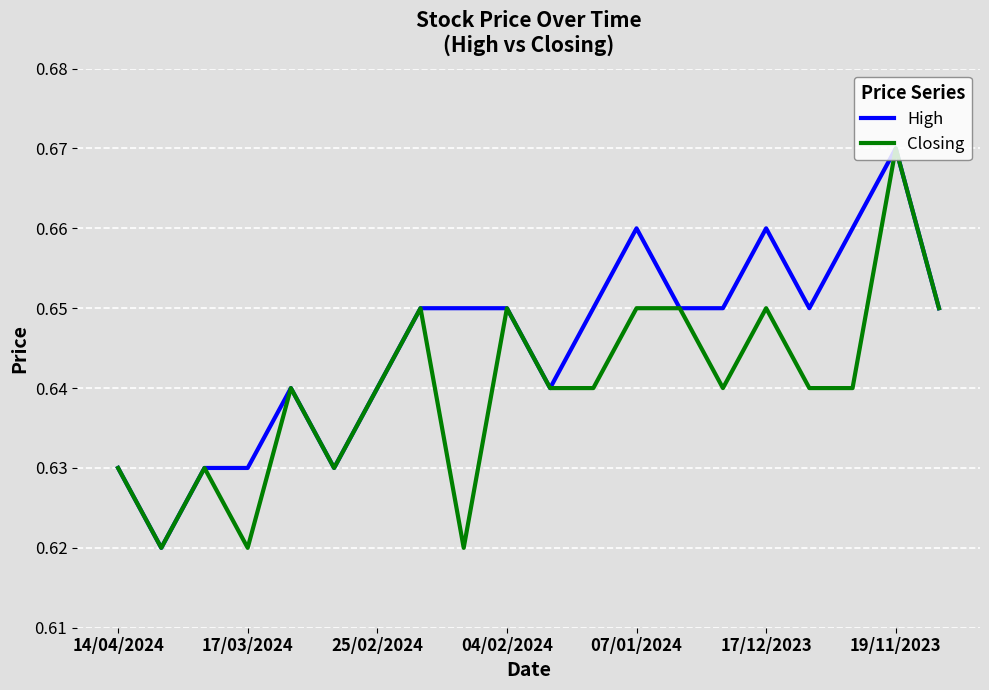

Which series has the largest total across all categories?

High